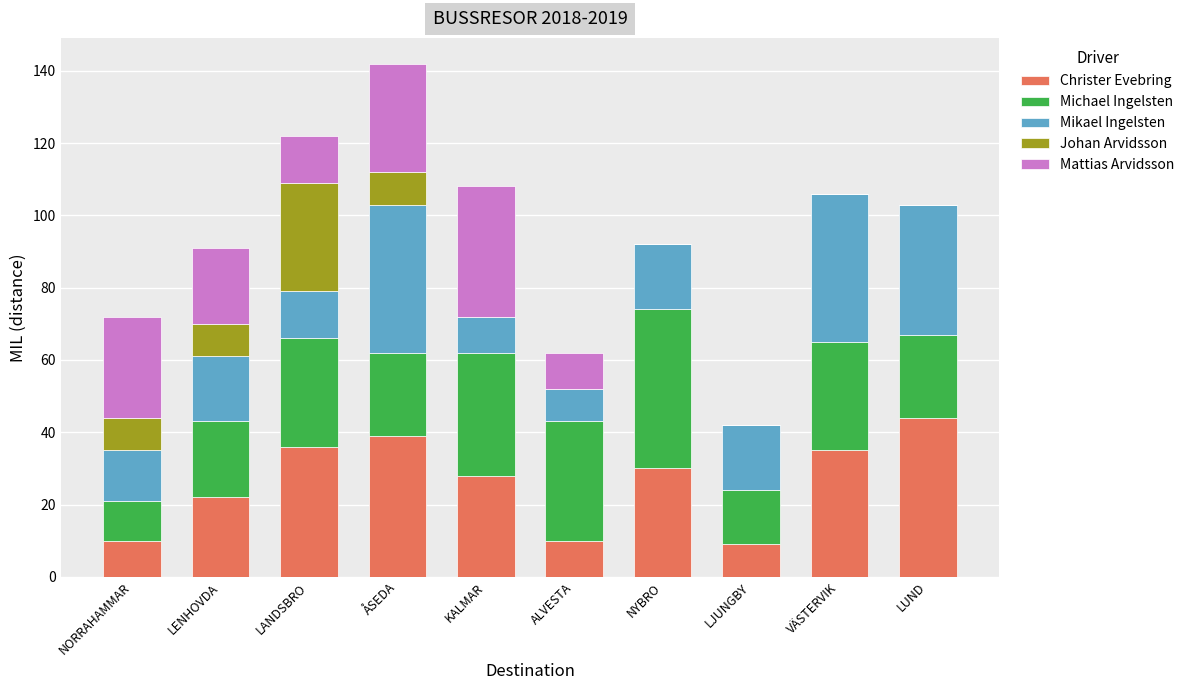

Which category has the highest value in the Christer Evebring series?

LUND